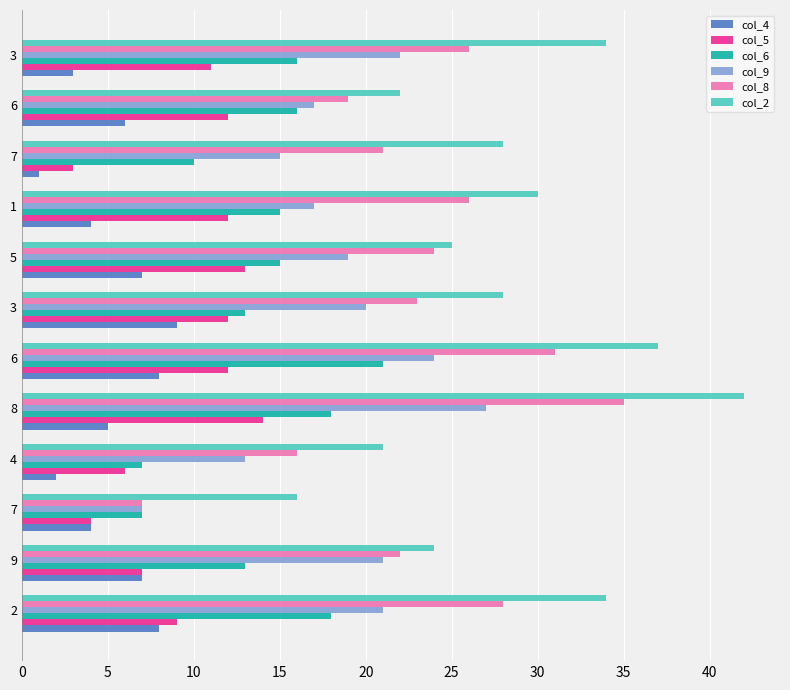

What is the maximum value shown in the chart?

42